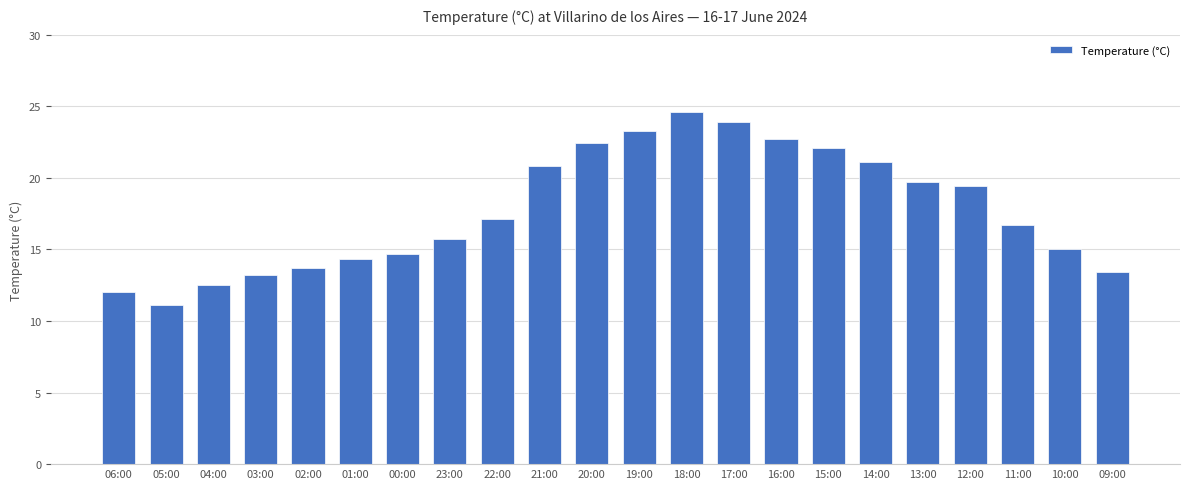

What is the label of the 4th bar from the right?

12:00